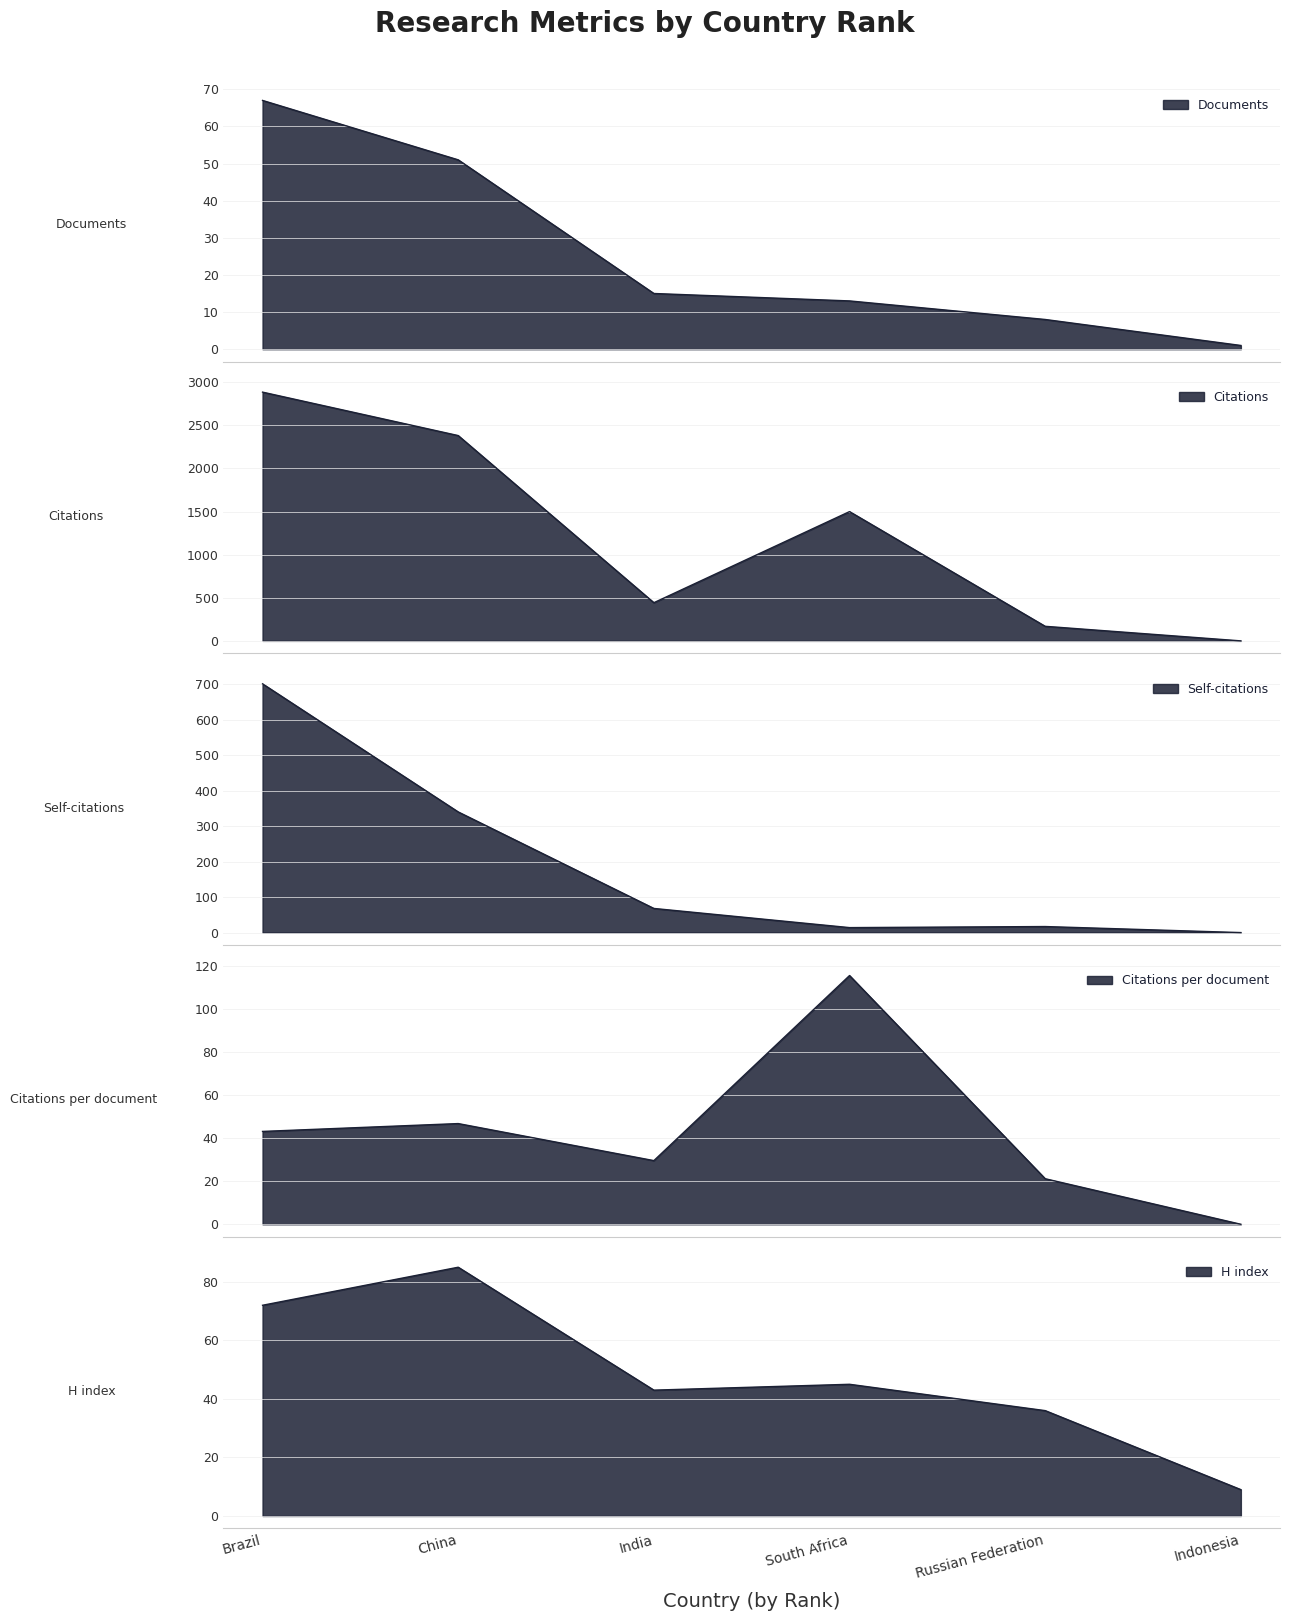

Reading left to right, list all the values displayed in this chart.

Documents: Brazil=67.0	China=51.0	India=15.0	South Africa=13.0	Russian Federation=8.0	Indonesia=1.0
Citations: Brazil=2886.0	China=2382.0	India=443.0	South Africa=1500.0	Russian Federation=169.0	Indonesia=0.0
Self-citations: Brazil=701.0	China=340.0	India=68.0	South Africa=14.0	Russian Federation=17.0	Indonesia=0.0
Citations per document: Brazil=43.1	China=46.7	India=29.5	South Africa=115.4	Russian Federation=21.1	Indonesia=0.0
H index: Brazil=72.0	China=85.0	India=43.0	South Africa=45.0	Russian Federation=36.0	Indonesia=9.0